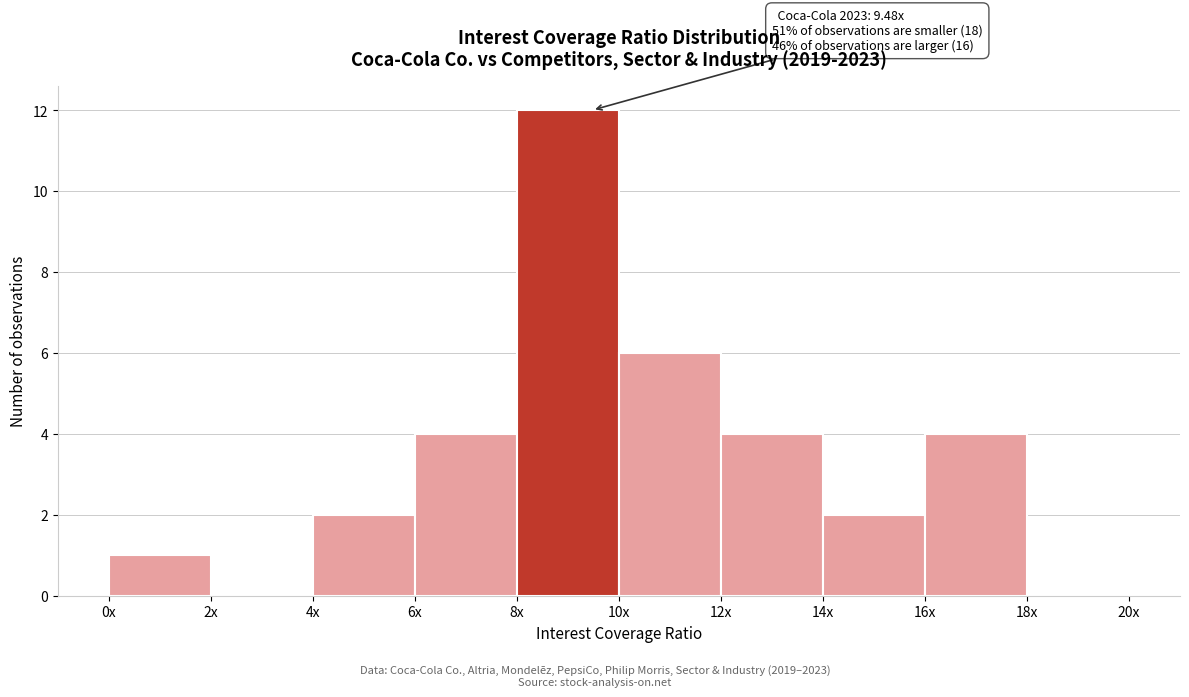

Reading left to right, transcribe all the data shown in this chart.

0x=1	2x=0	4x=2	6x=4	8x=12	10x=6	12x=4	14x=2	16x=4	18x=0